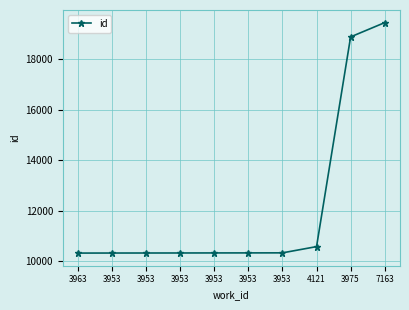

The chart shows a value of 10336 at 3953. True or false?

True